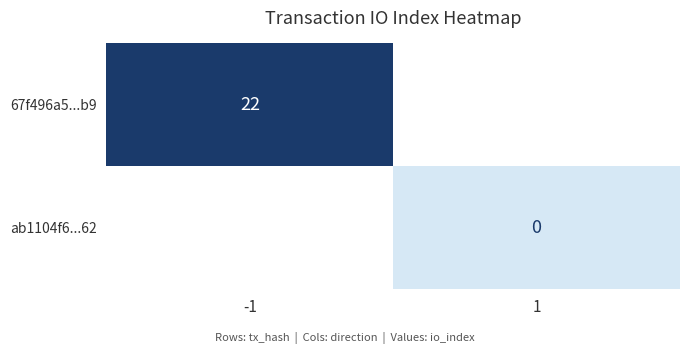

The 67f496a5...b9 series shows 10 at -1. True or false?

False